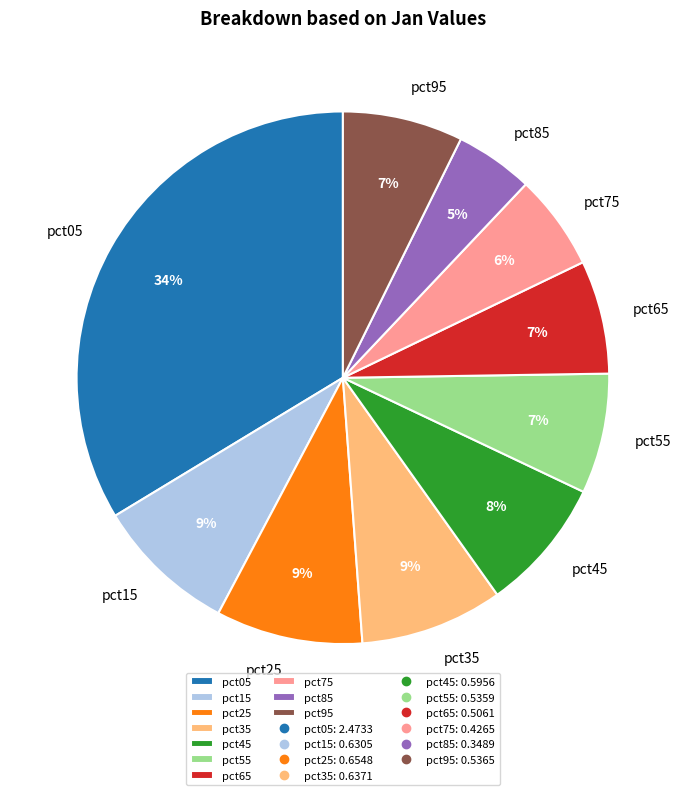

Which category has the biggest portion of the pie?

pct05